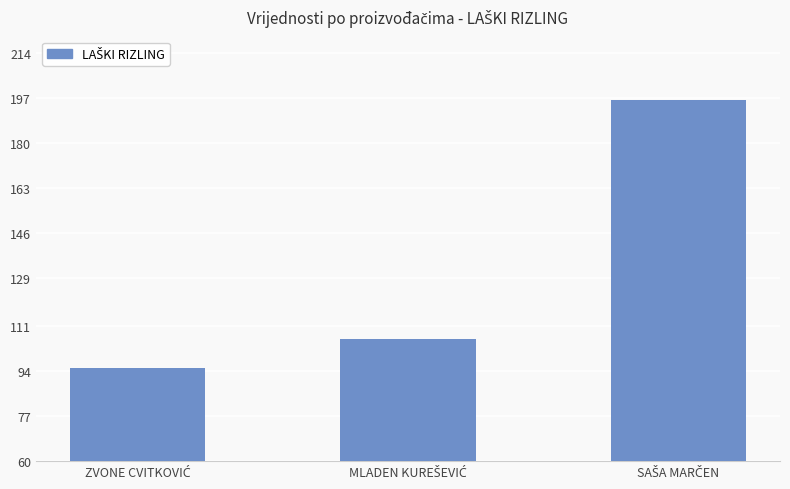

Are the bars horizontal?

No